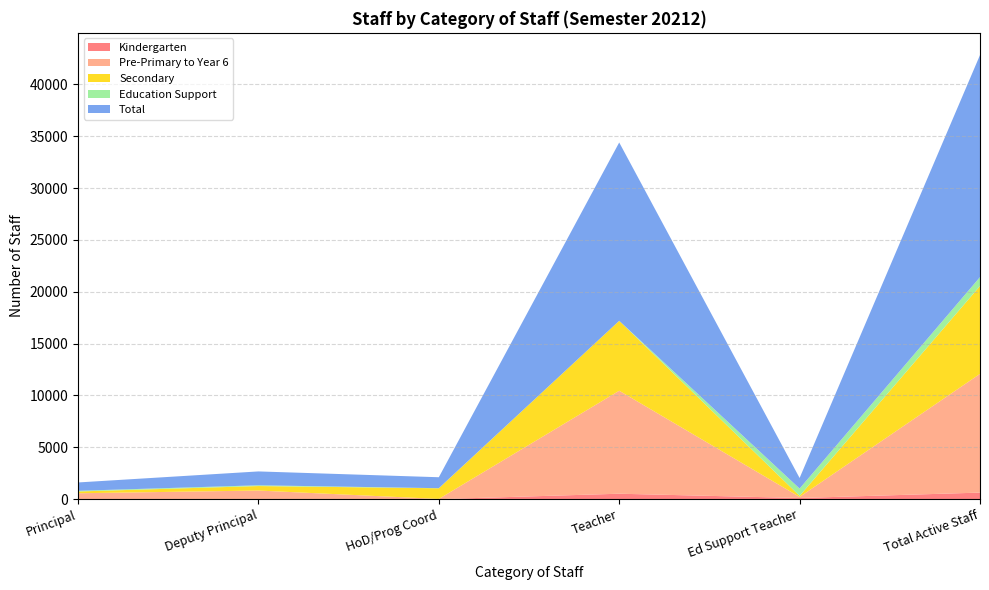

Reading left to right, what are all the values shown in this chart?

Kindergarten: 0	0	0	522	108	630
Pre-Primary to Year 6: 567	829	19	9933	104	11452
Secondary: 171	433	1027	6744	100	8475
Education Support: 66	74	10	0	708	858
Total: 804	1336	1056	17199	1020	21415